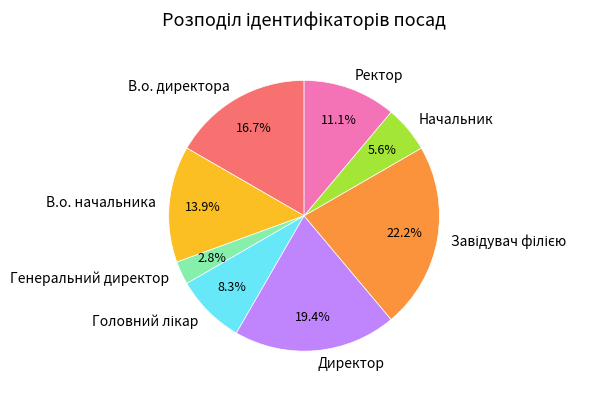

What portion of the pie excludes Ректор?

88.9%